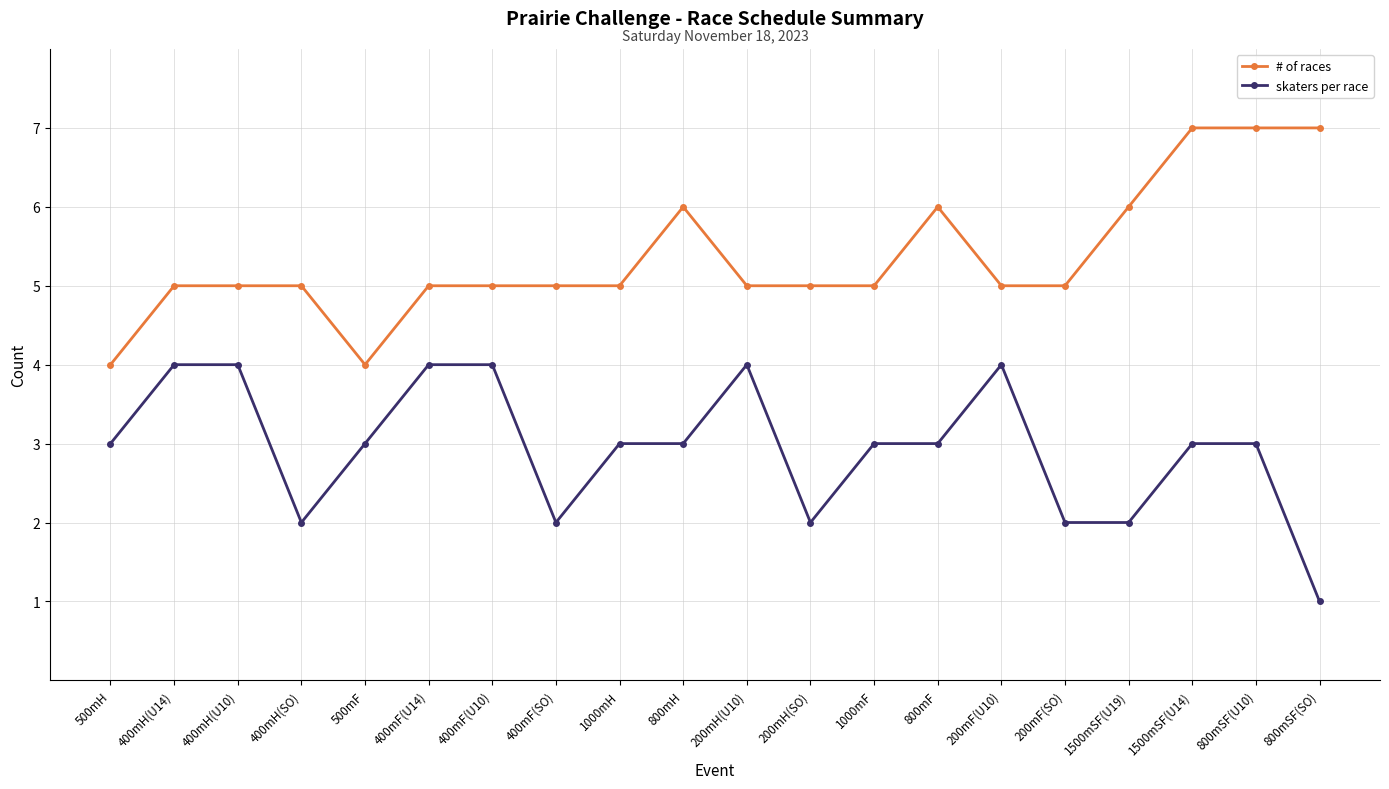

At which category does skaters per race reach its first local valley?

400mH(SO)